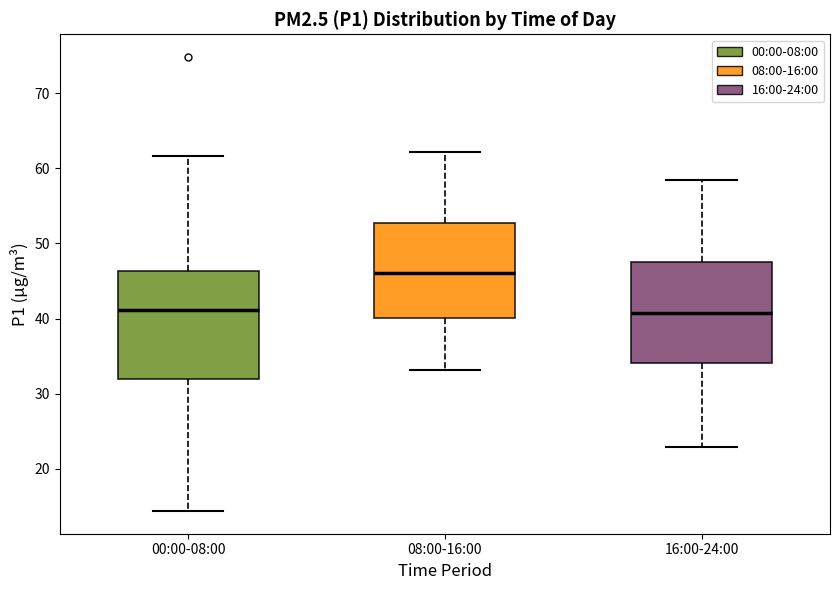

Reading left to right, transcribe this box plot: for each box, give where its median line is, the range the box spans, and where its two whiskers end, as read against the y-axis. The values are not printed on the chart, so give them approximately, as read against the axis.

00:00-08:00: median 41, box 32 to 46, whiskers 14 to 62
08:00-16:00: median 46, box 40 to 53, whiskers 33 to 62
16:00-24:00: median 41, box 34 to 48, whiskers 23 to 58